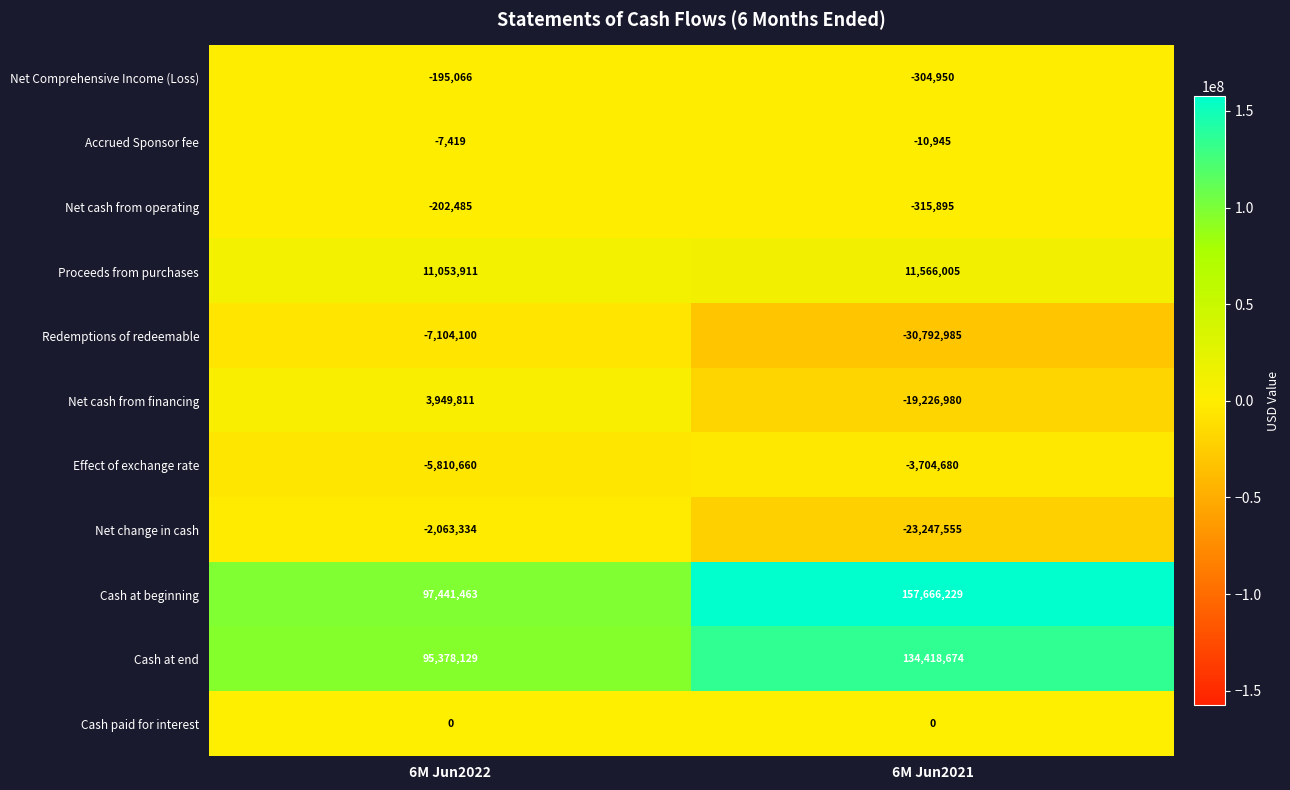

Which label corresponds to the largest value in the chart?

6M Jun2021